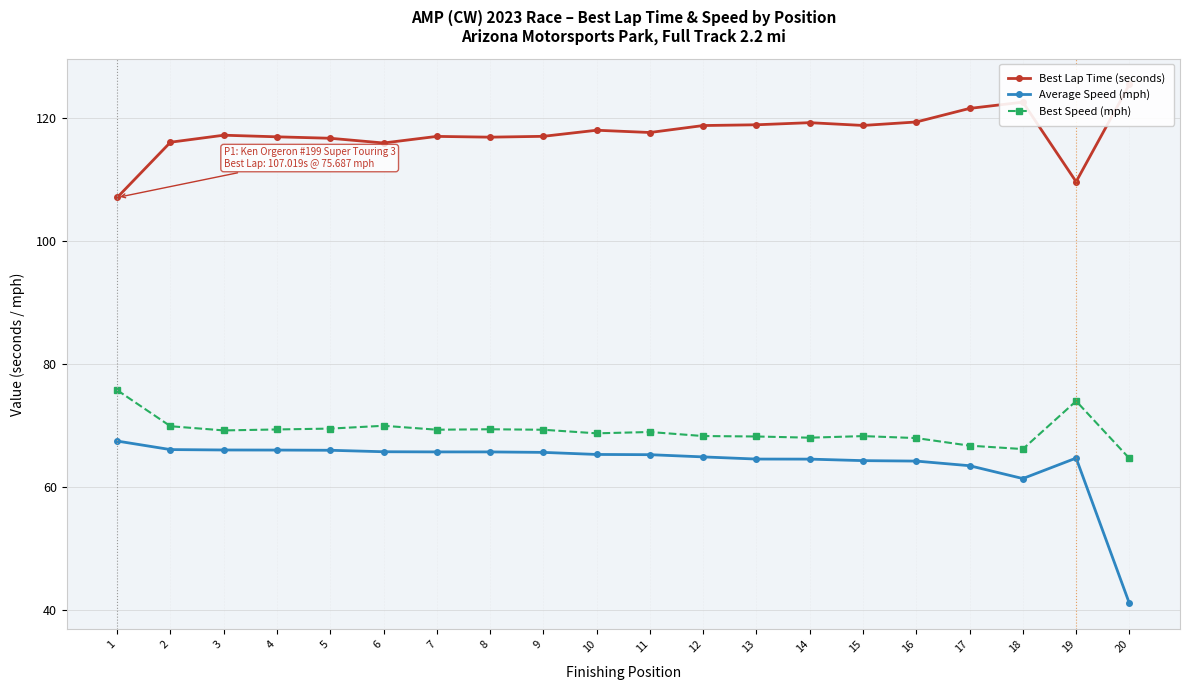

In Best Speed (mph), how many points are higher than both neighbors (excluding endpoints)?

5